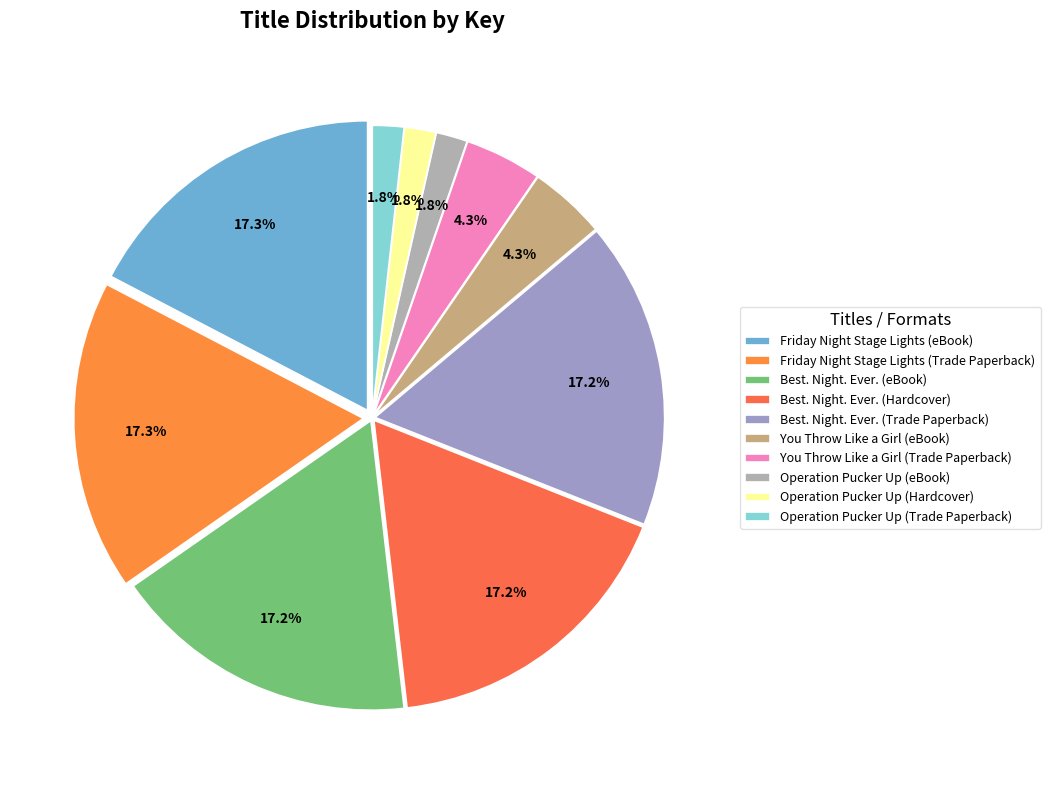

Approximately how many times larger is the value at Operation Pucker Up (eBook) compared to Best. Night. Ever. (Hardcover)?

0.1